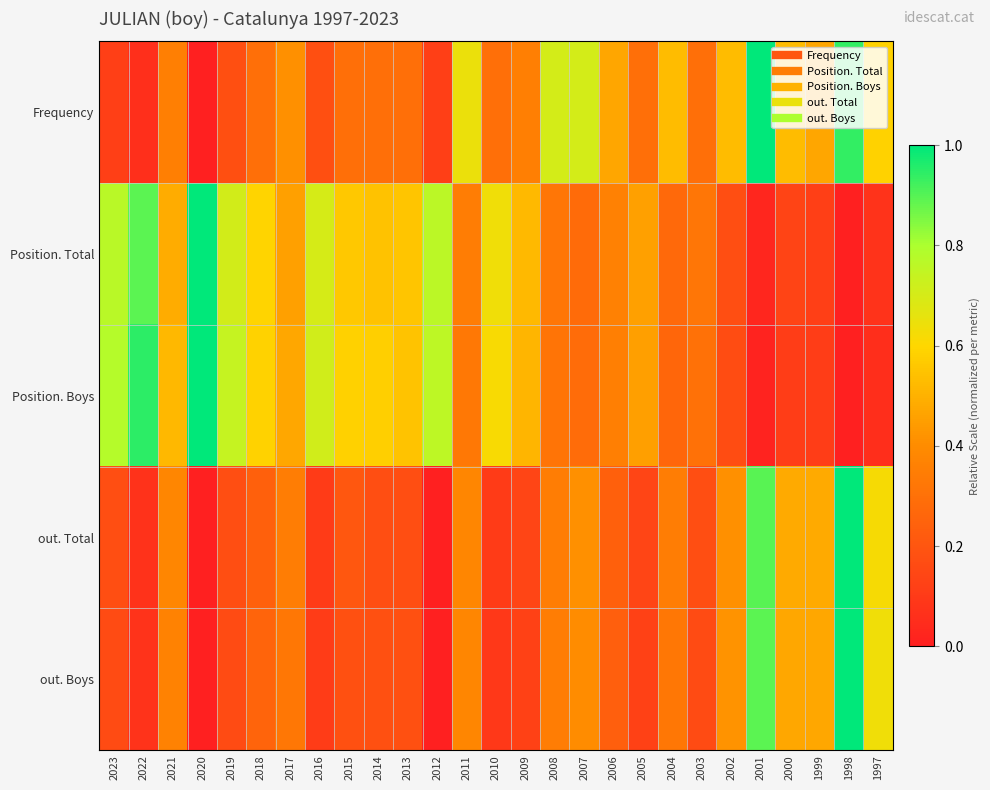

At how many categories does at least one series exceed 0?

27